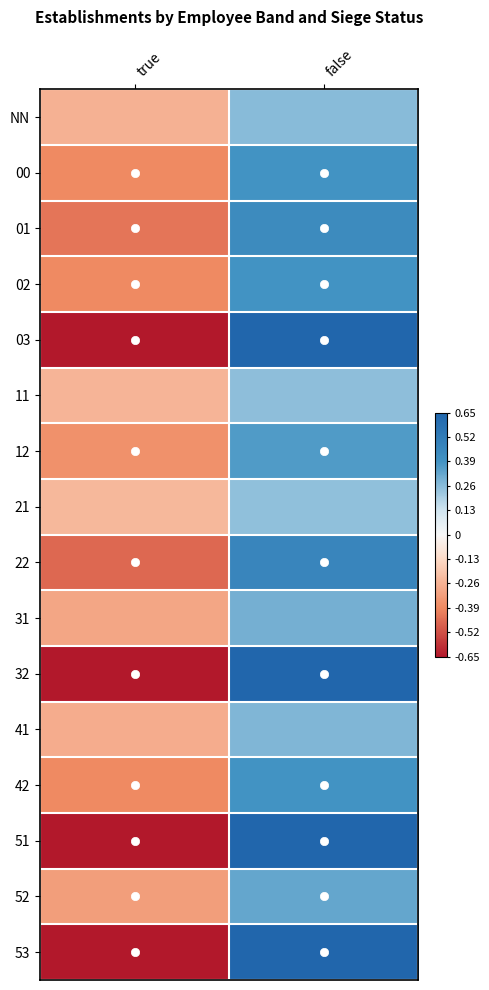

Reading right to left, list all the values displayed in this chart.

NN: false=0.3	true=-0.3
00: false=0.4	true=-0.4
01: false=0.4	true=-0.4
02: false=0.4	true=-0.4
03: false=0.7	true=-0.7
11: false=0.2	true=-0.2
12: false=0.4	true=-0.4
21: false=0.2	true=-0.2
22: false=0.5	true=-0.5
31: false=0.3	true=-0.3
32: false=0.7	true=-0.7
41: false=0.3	true=-0.3
42: false=0.4	true=-0.4
51: false=0.7	true=-0.7
52: false=0.3	true=-0.3
53: false=0.7	true=-0.7